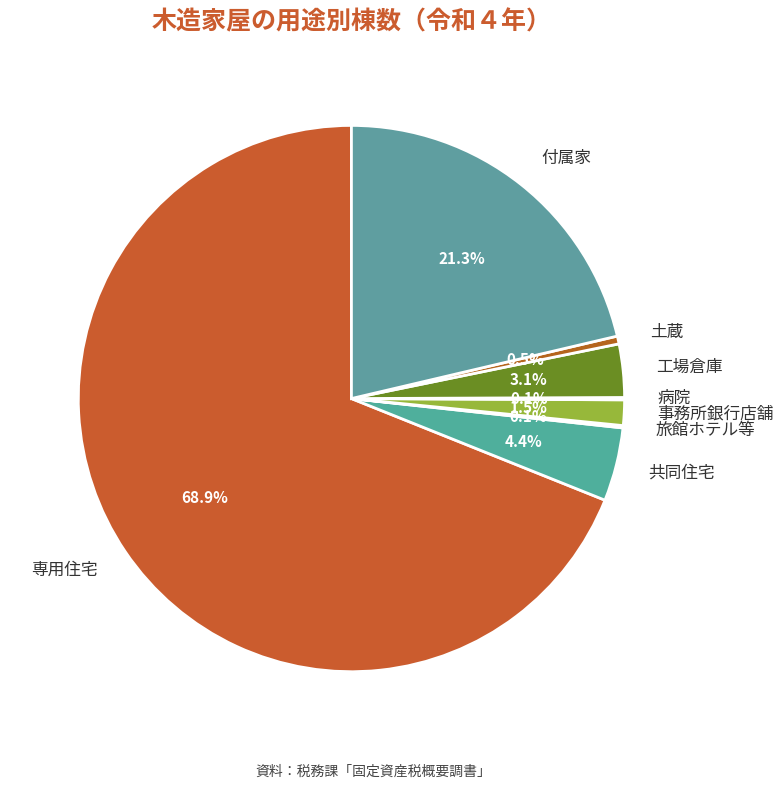

Approximately how many times larger is the value at 専用住宅 compared to 土蔵?

149.3